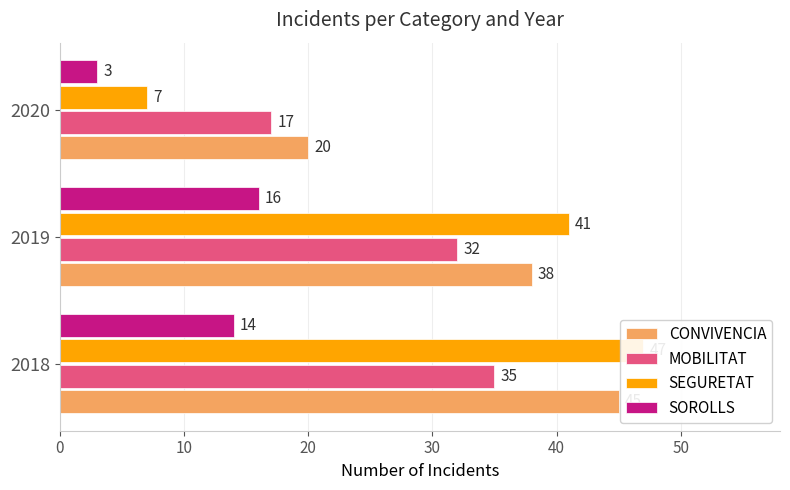

What are all the series names shown in the legend?

CONVIVENCIA, MOBILITAT, SEGURETAT, SOROLLS